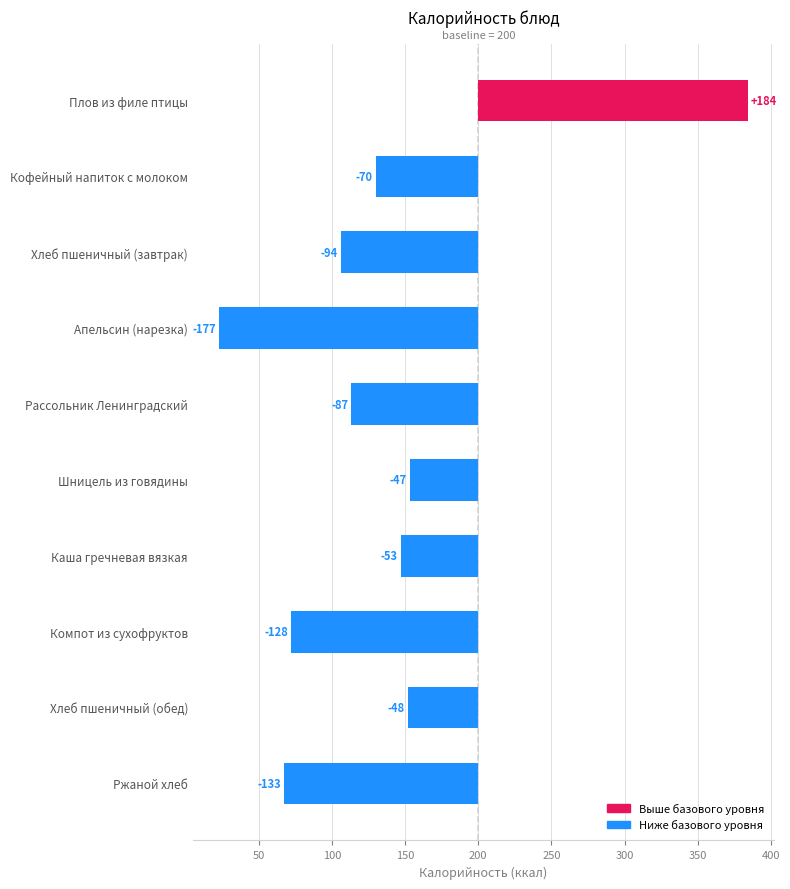

What is the minimum value shown in the chart?

-177